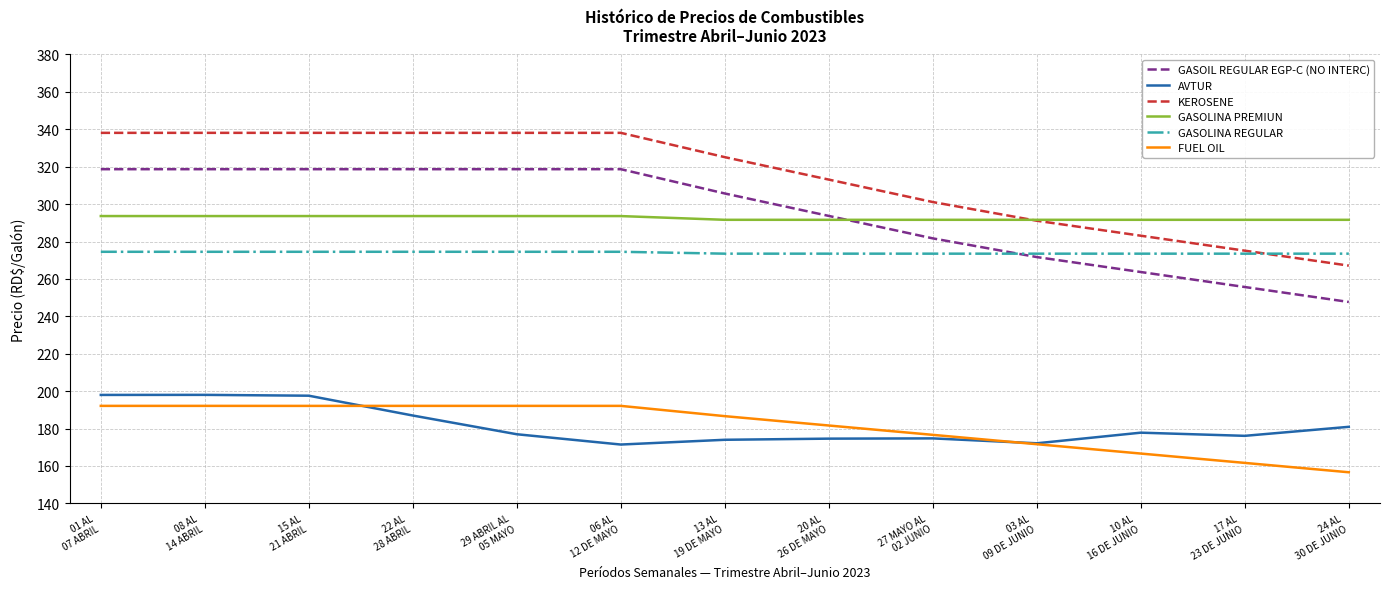

Which category has the lowest value across all series?

24 AL
30 DE JUNIO